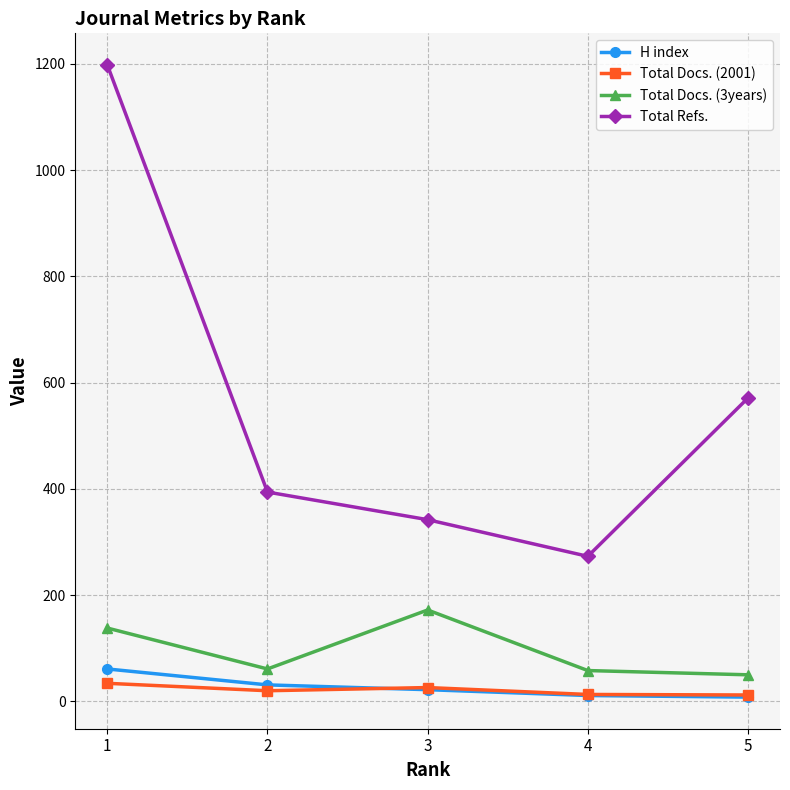

In Total Docs. (3years), how many points are lower than both neighbors (excluding endpoints)?

1